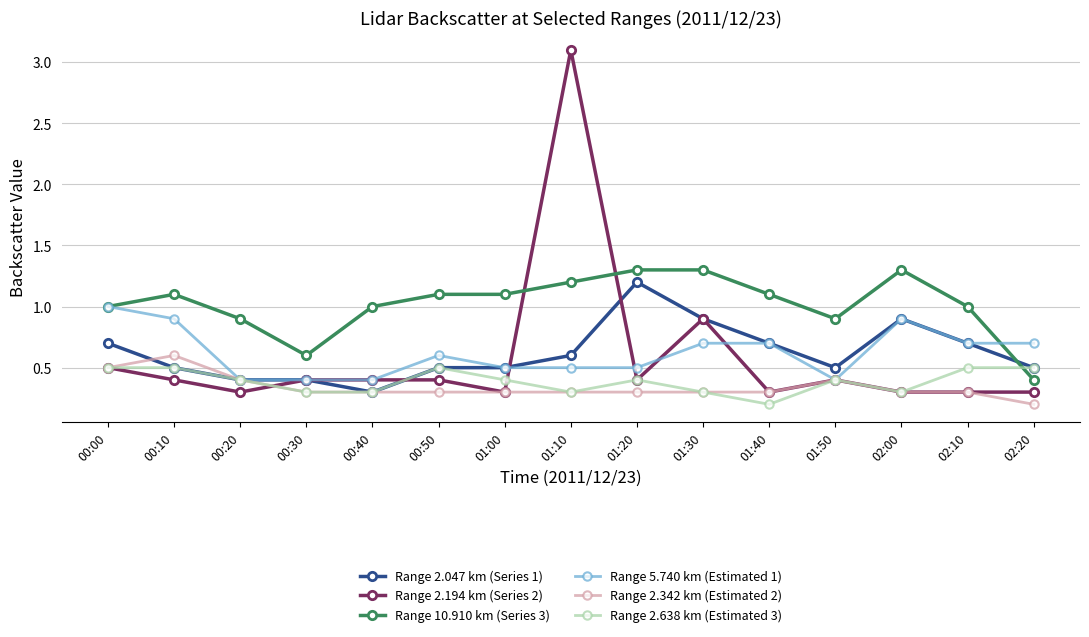

The Range 5.740 km (Estimated 1) series shows 1.2 at 02:00. True or false?

False